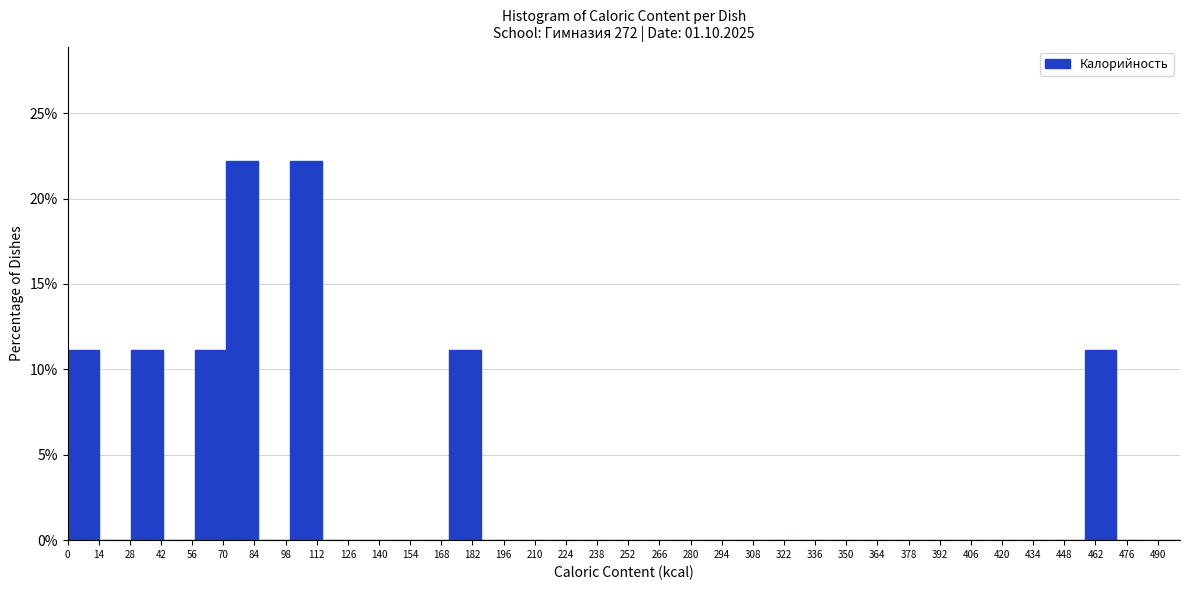

Reading left to right, transcribe this chart: for each bar, give the range it covers on the x-axis and its height. Neither the bar edges nor the heights are printed on the chart, so give them approximately, as read against the axes.

0 to 14: 11
14 to 28: 0
28 to 42: 11
42 to 58: 0
58 to 72: 11
72 to 86: 22
86 to 100: 0
100 to 114: 22
114 to 128: 0
128 to 142: 0
142 to 158: 0
158 to 172: 0
172 to 186: 11
186 to 200: 0
200 to 214: 0
214 to 228: 0
228 to 242: 0
242 to 258: 0
258 to 272: 0
272 to 286: 0
286 to 300: 0
300 to 314: 0
314 to 328: 0
328 to 342: 0
342 to 358: 0
358 to 372: 0
372 to 386: 0
386 to 400: 0
400 to 414: 0
414 to 428: 0
428 to 442: 0
442 to 458: 0
458 to 472: 11
472 to 486: 0
486 to 500: 0